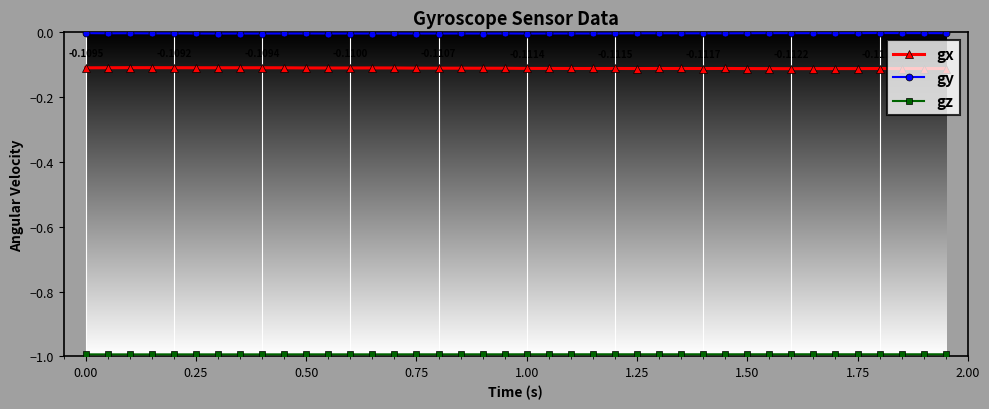

True or false: gy and gx cross at least once.

False